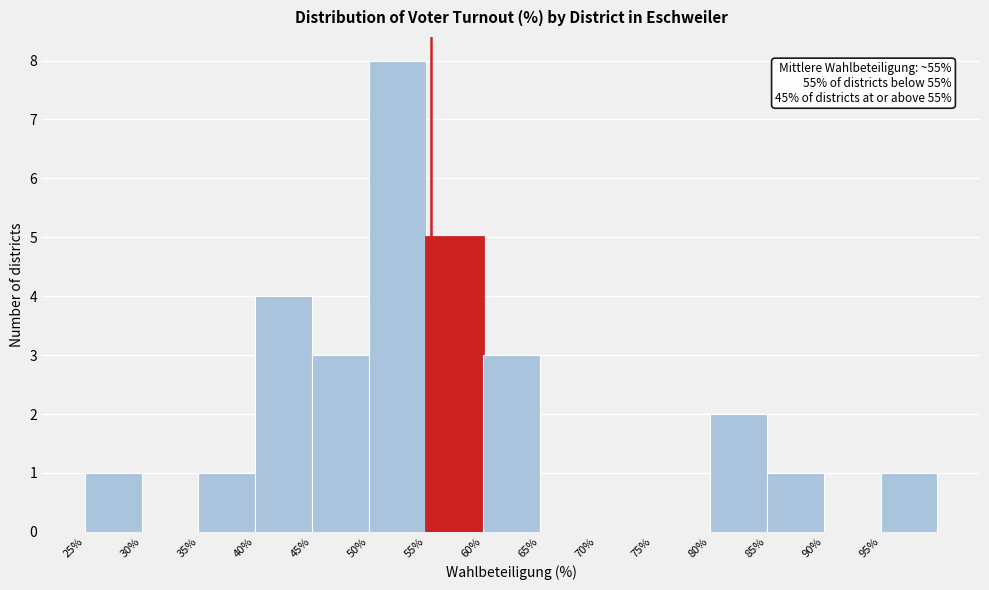

Over which range of the x-axis is the bar tallest?

50 to 55